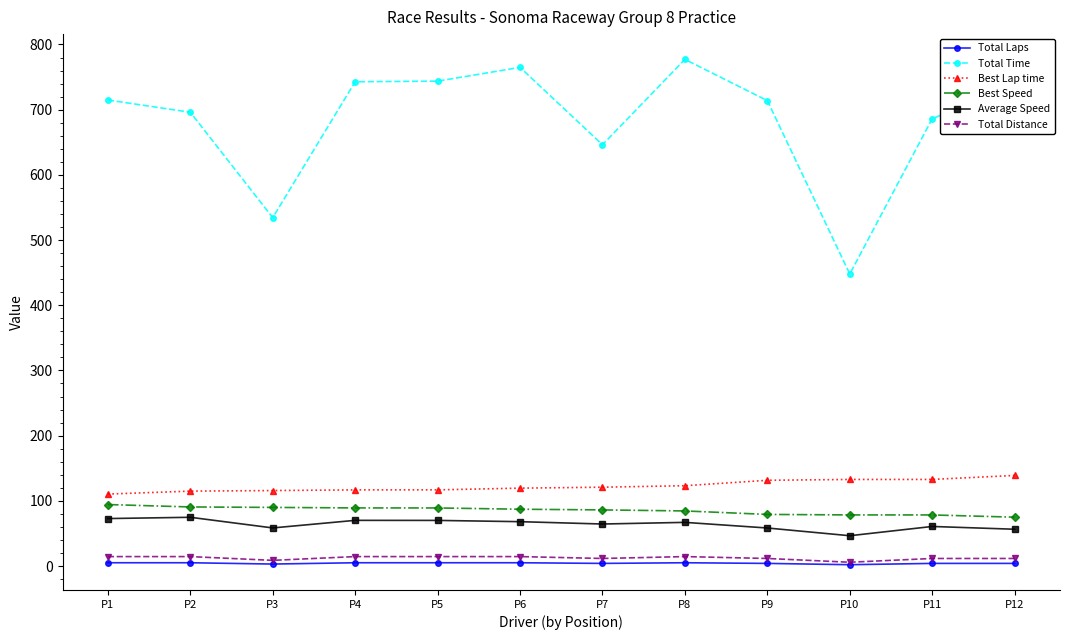

Does the chart have visible grid lines?

No